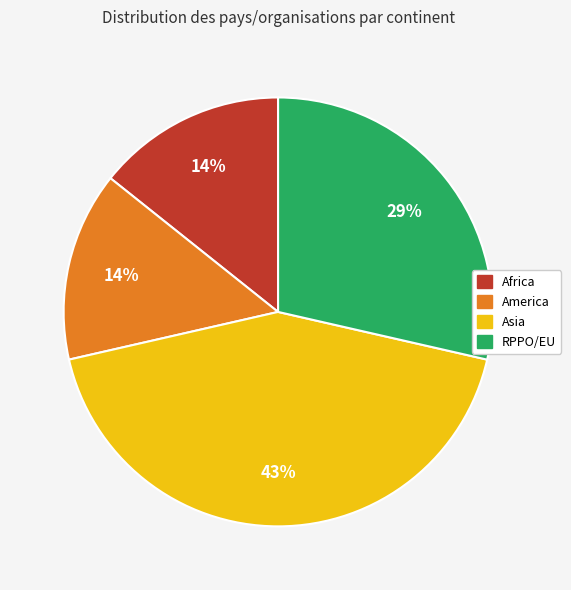

Is there any slice that represents more than half of the pie?

No